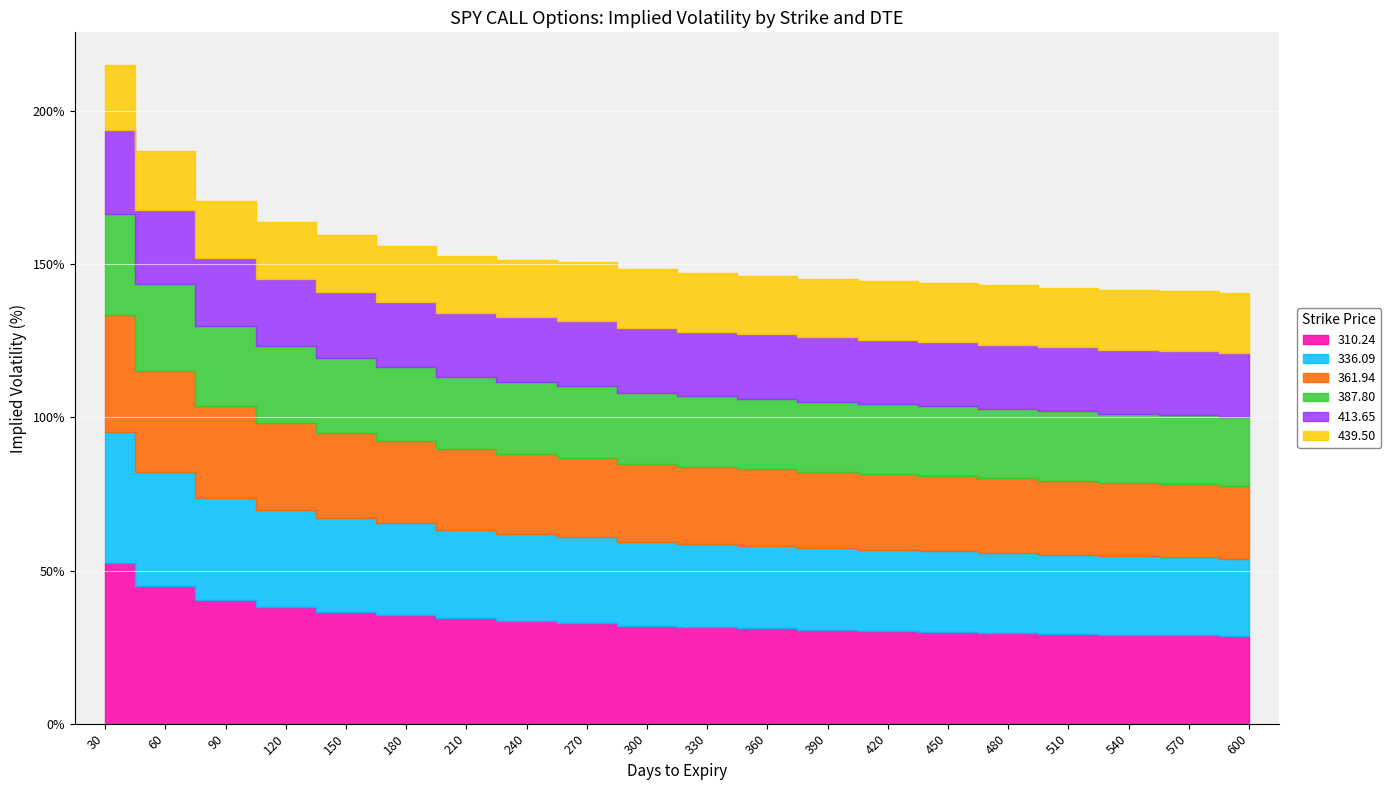

Rank the series by their maximum value, from highest to lowest.

310.24, 336.09, 361.94, 387.80, 413.65, 439.50